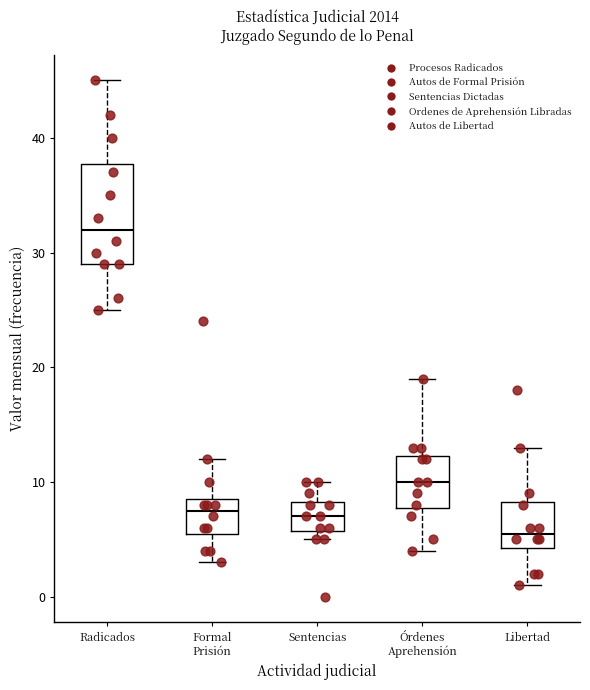

Where does the upper whisker of the box for Órdenes Aprehensión end on the y-axis? The values are not printed on the chart, so give them approximately, as read against the axis.

19